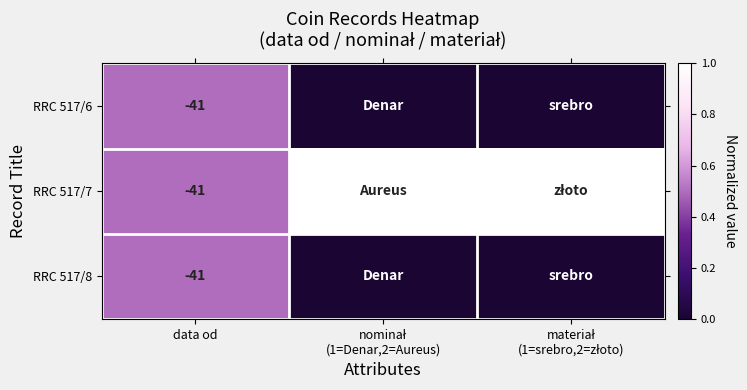

The value of RRC 517/6 at data od is -41. True or false?

True